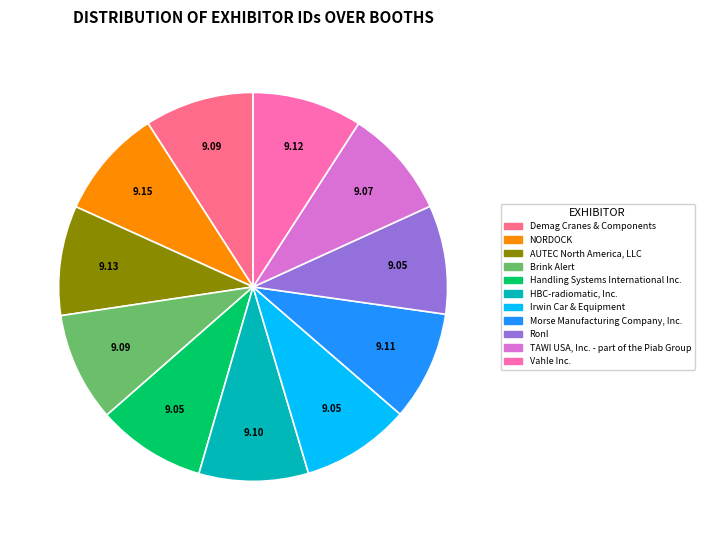

Do Handling Systems International Inc. and Irwin Car & Equipment together represent more than half of the pie?

No